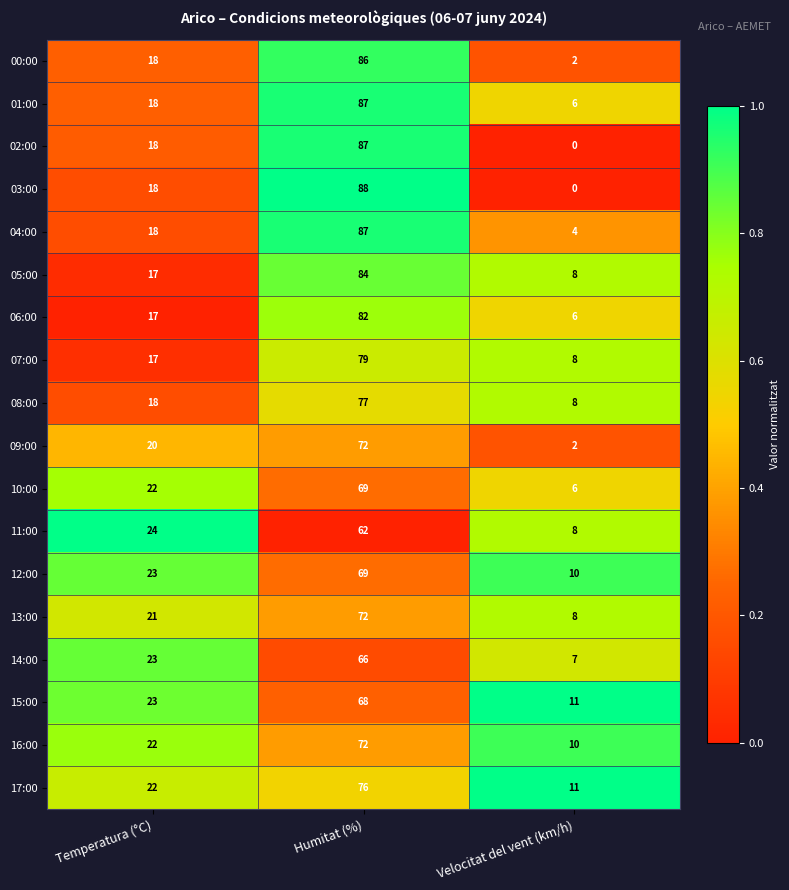

At which label is 07:00 closest to 43?

Temperatura (°C)